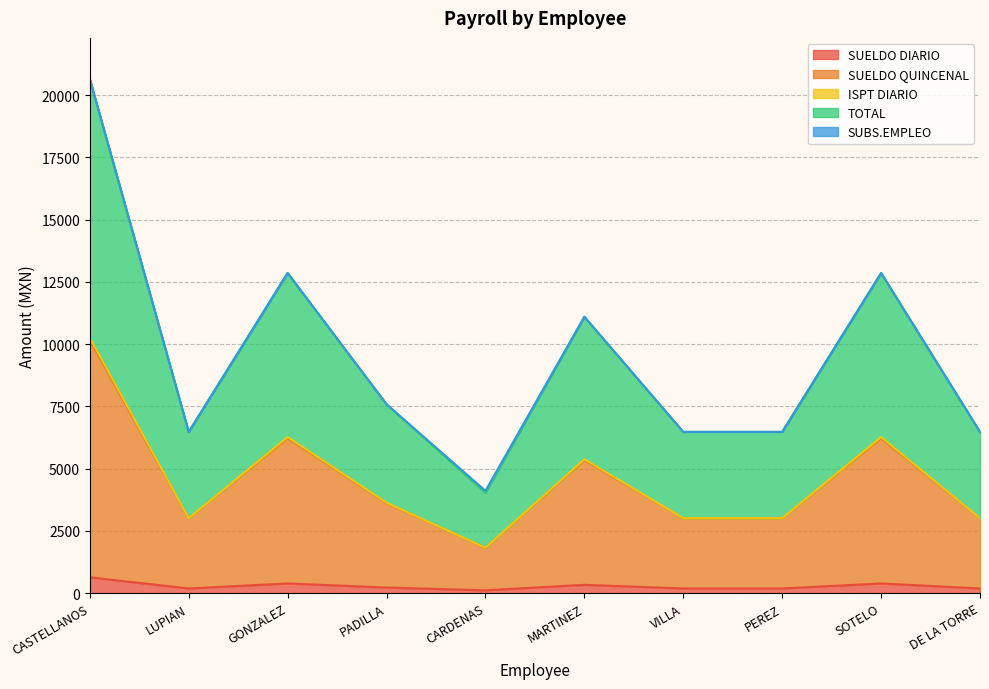

What is the highest value of the SUELDO DIARIO series?

635